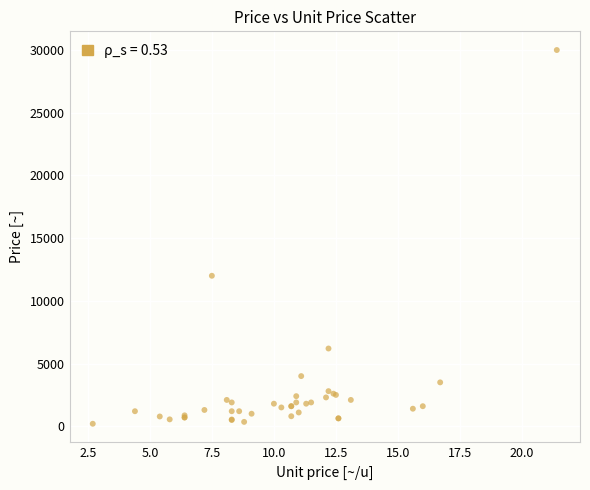

What Y value in the scatter plot is closest to 15100?

12000